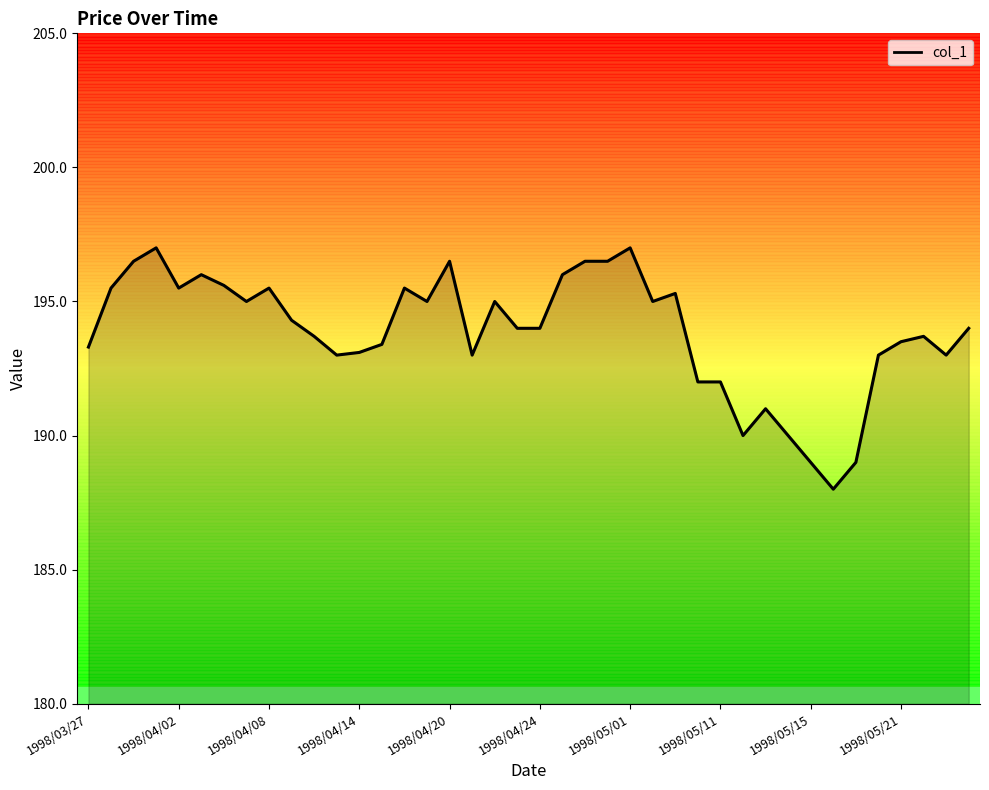

Count the number of categories in the chart.

40